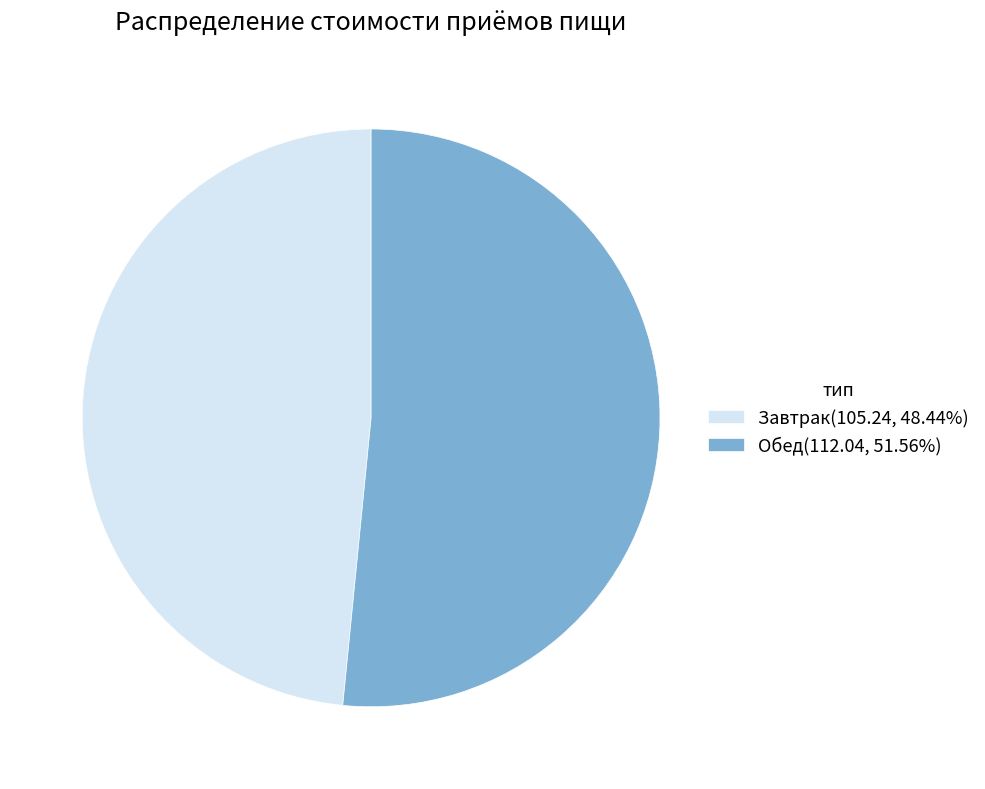

What is the majority slice?

Обед